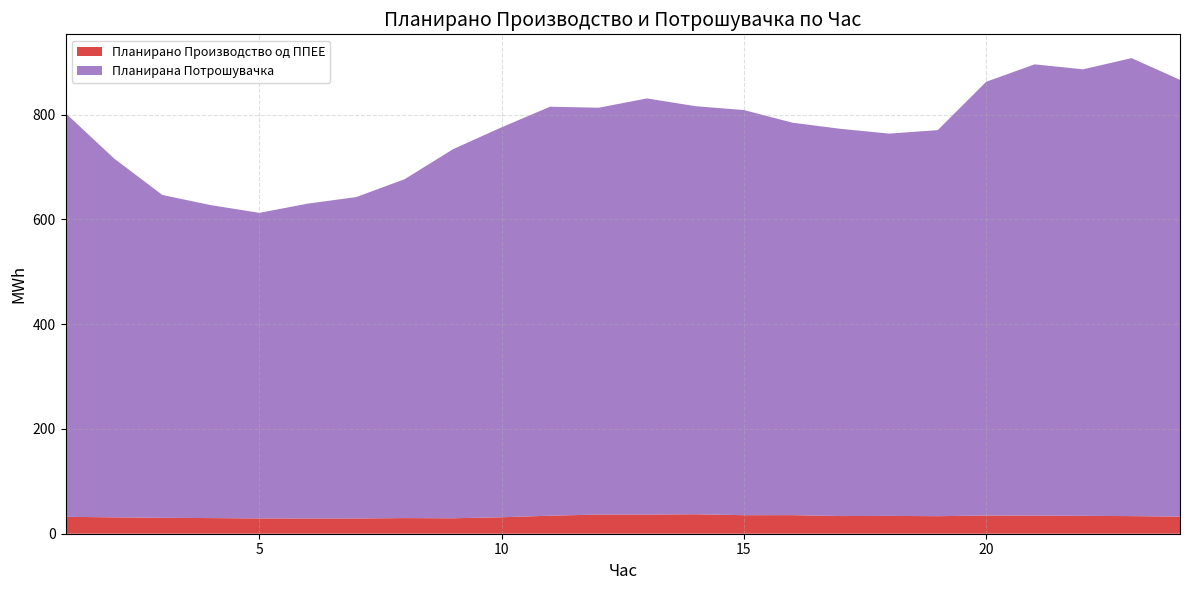

Reading left to right, transcribe all the data shown in this chart.

Планирано Производство од ППЕЕ: 32.3	31.3	30.4	29.9	29.2	29.1	29.1	29.8	29.5	31.4	34.4	36.6	36.6	37.2	35.4	35.5	33.8	34.0	33.5	34.7	34.6	34.2	33.6	32.7
Планирана Потрошувачка: 770.8	685.3	616.3	597.5	583.5	601.2	613.7	647.1	704.8	744.6	780.9	776.7	794.5	779.2	773.6	749.4	739.3	729.9	737.1	828.2	861.6	852.5	874.5	833.9